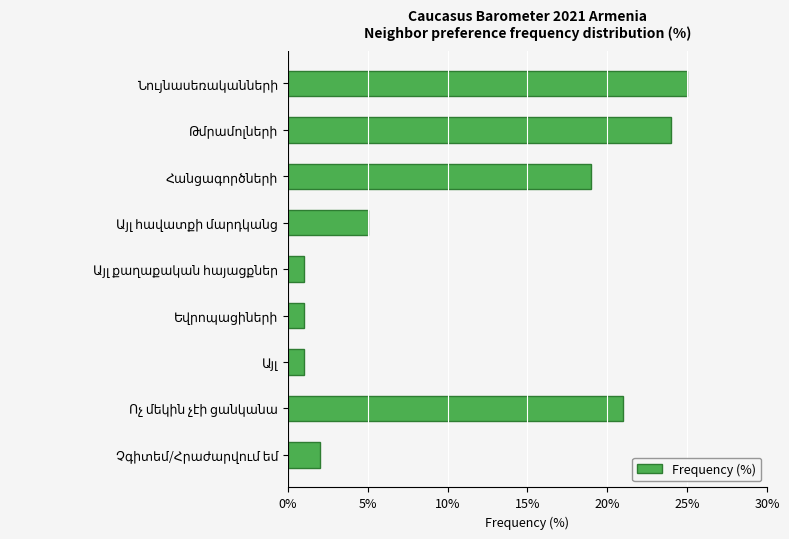

What is the maximum value shown in the chart?

25